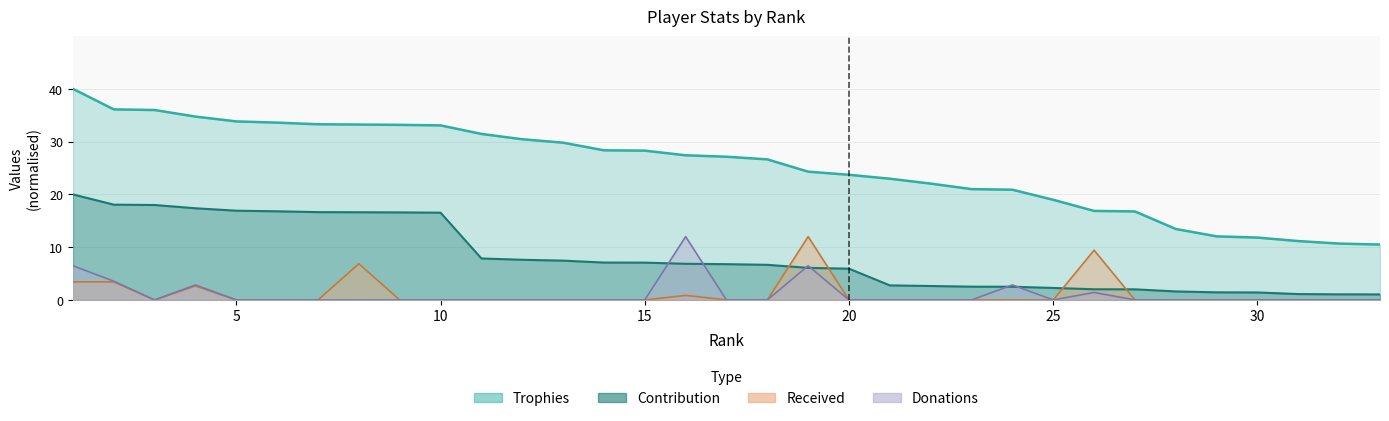

Which category has the highest value across all series?

1